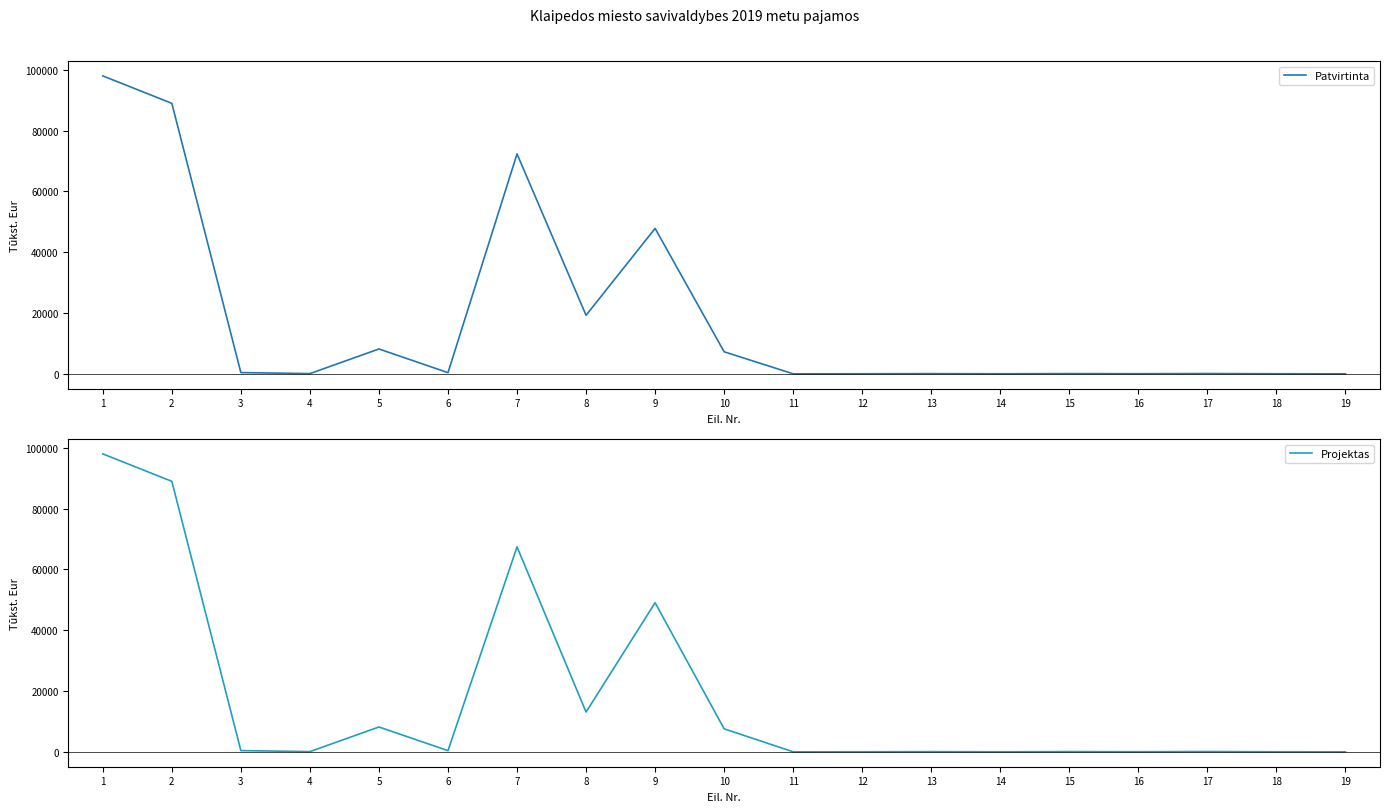

True or false: Patvirtinta has more than 1 interior local peaks.

True